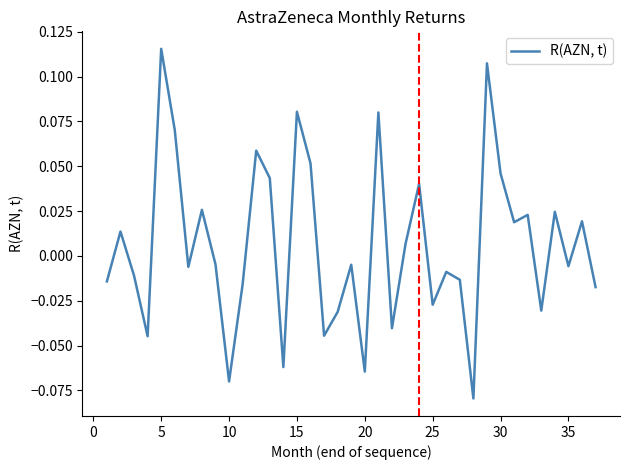

Does the chart display data point markers on the line(s)?

No